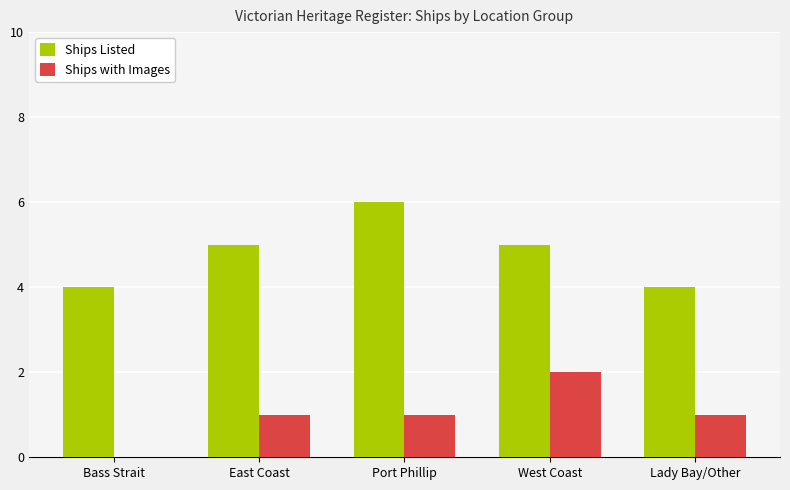

Reading right to left, list all the values displayed in this chart.

Ships Listed: Lady Bay/Other=4	West Coast=5	Port Phillip=6	East Coast=5	Bass Strait=4
Ships with Images: Lady Bay/Other=1	West Coast=2	Port Phillip=1	East Coast=1	Bass Strait=0